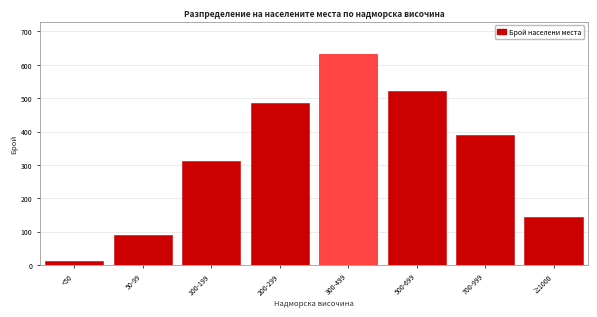

Reading left to right, extract all data points from this chart.

<50=12	50-99=89	100-199=312	200-299=487	300-499=634	500-699=521	700-999=389	≥1000=143